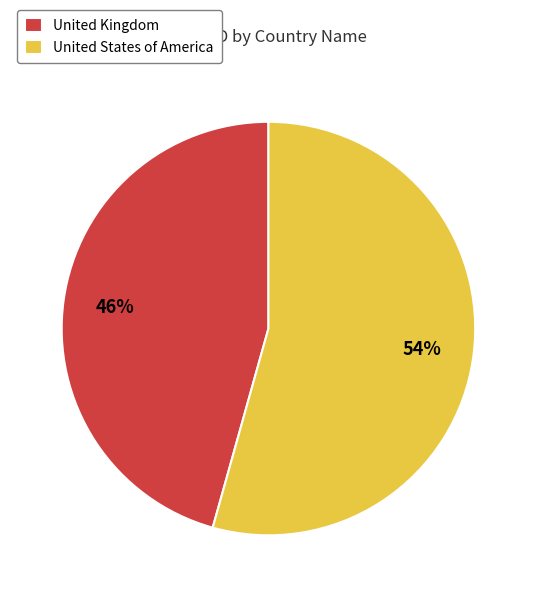

Do United States of America and United Kingdom together represent more than half of the pie?

Yes